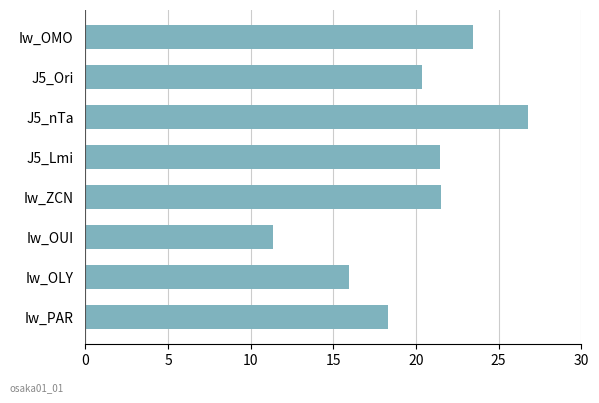

What is the value of the 7th bar from the top?

16.0